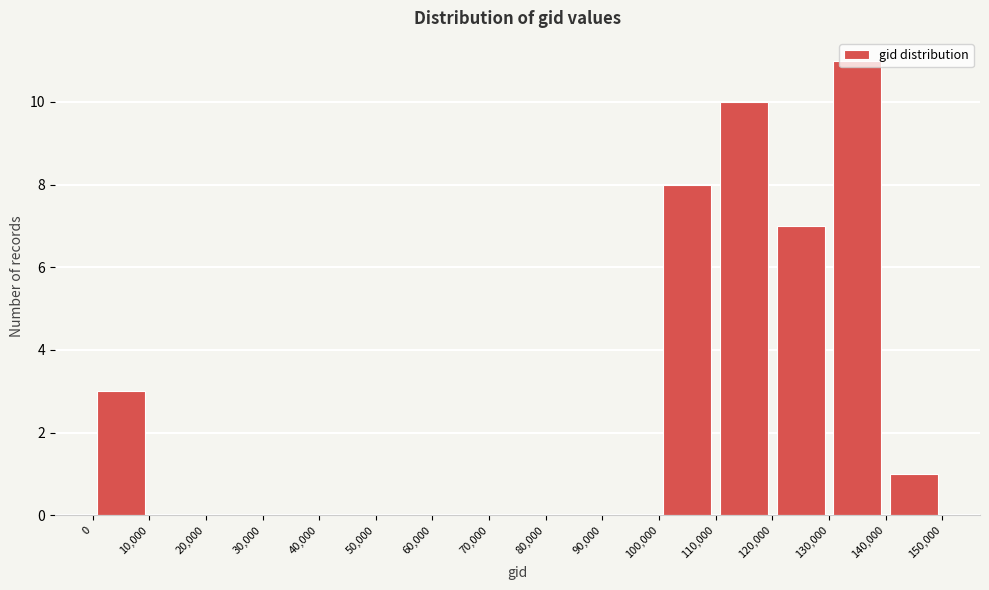

Which range on the x-axis has the tallest bar?

130,000 to 140,000